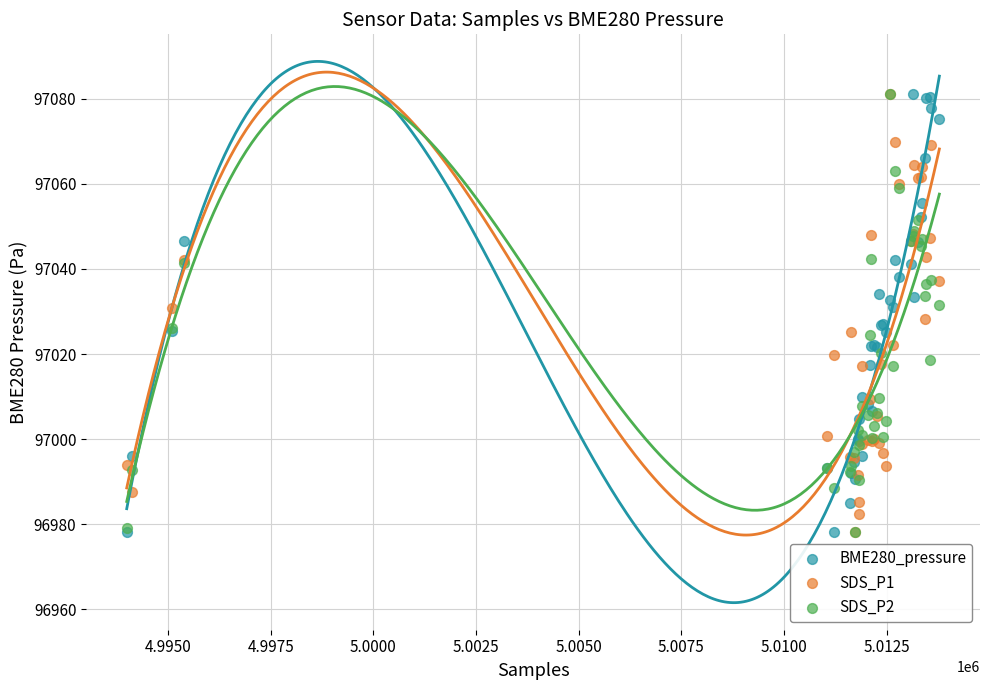

What are all the series names shown in the legend?

BME280_pressure, SDS_P1, SDS_P2